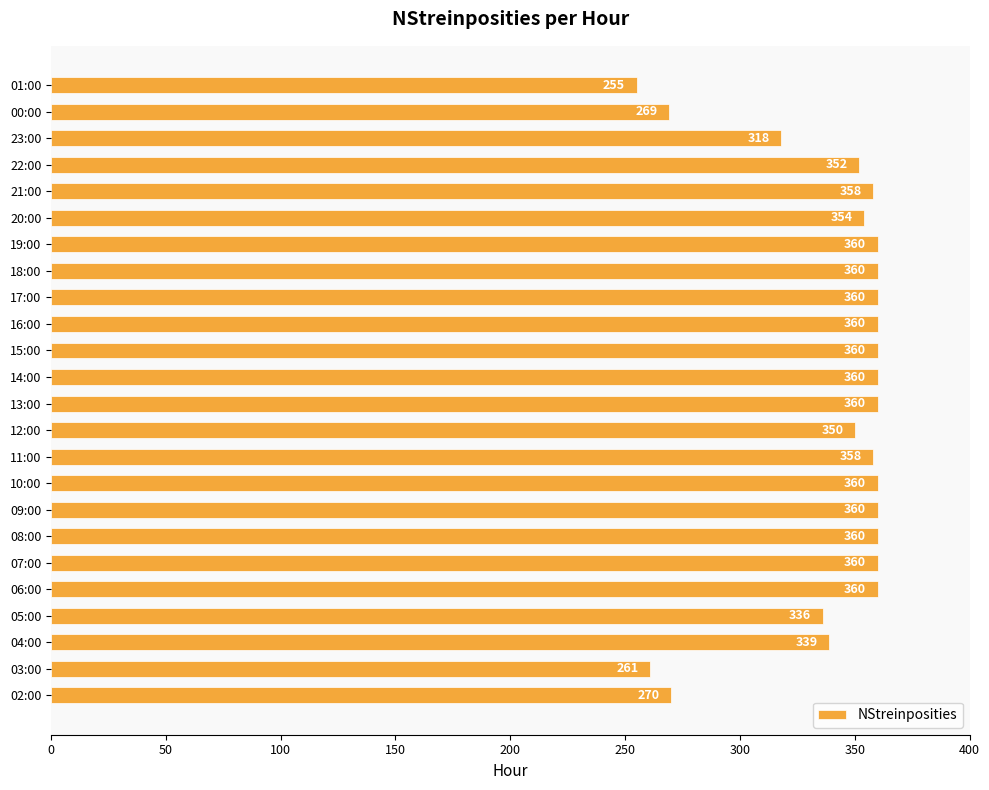

What is the difference between the maximum and minimum values?

105